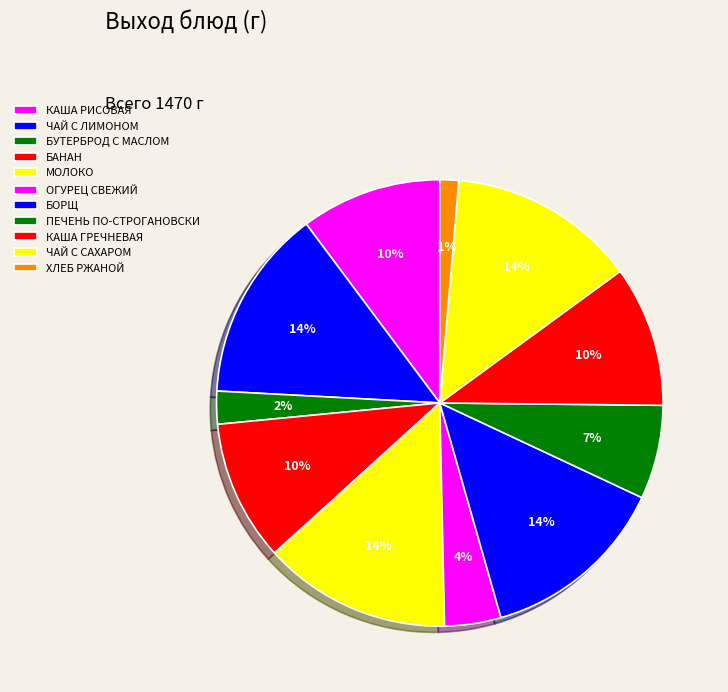

Which category has the biggest portion of the pie?

ЧАЙ С ЛИМОНОМ